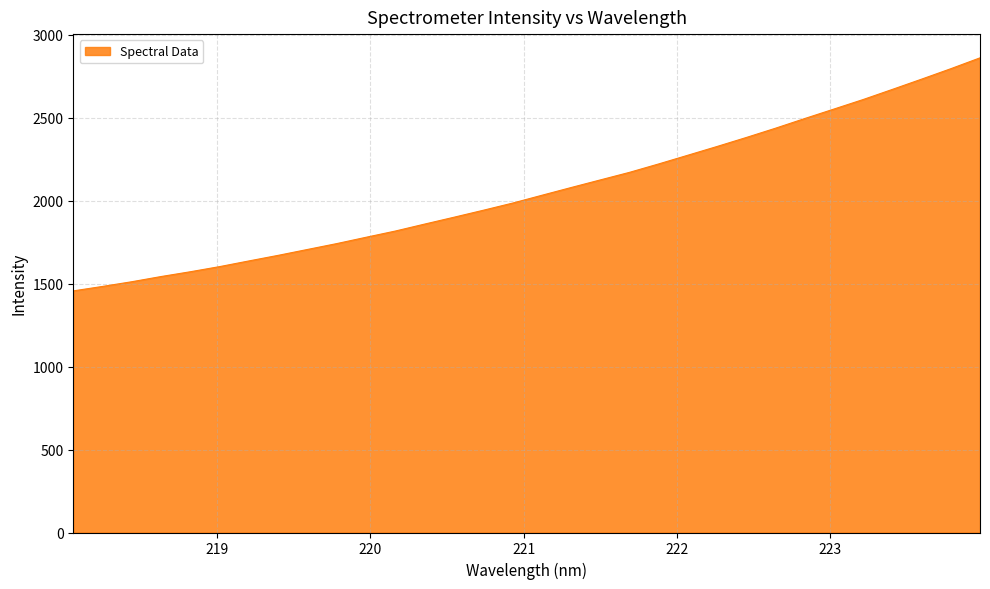

What is the difference between the maximum and minimum values?

1404.3